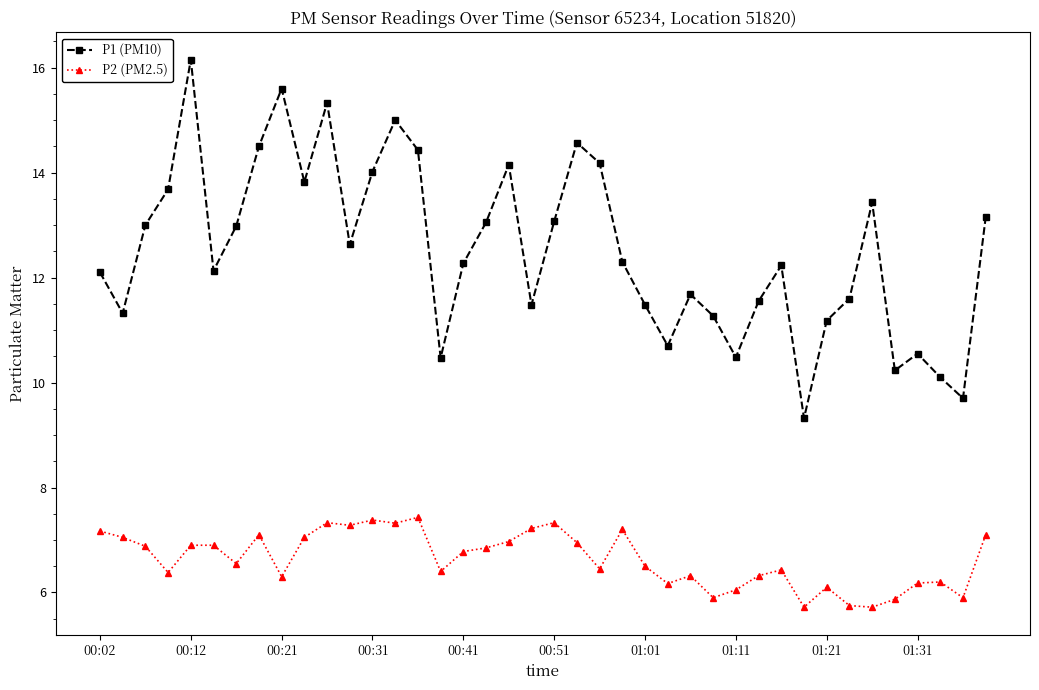

Rank the series by their average value, from highest to lowest.

P1 (PM10), P2 (PM2.5)